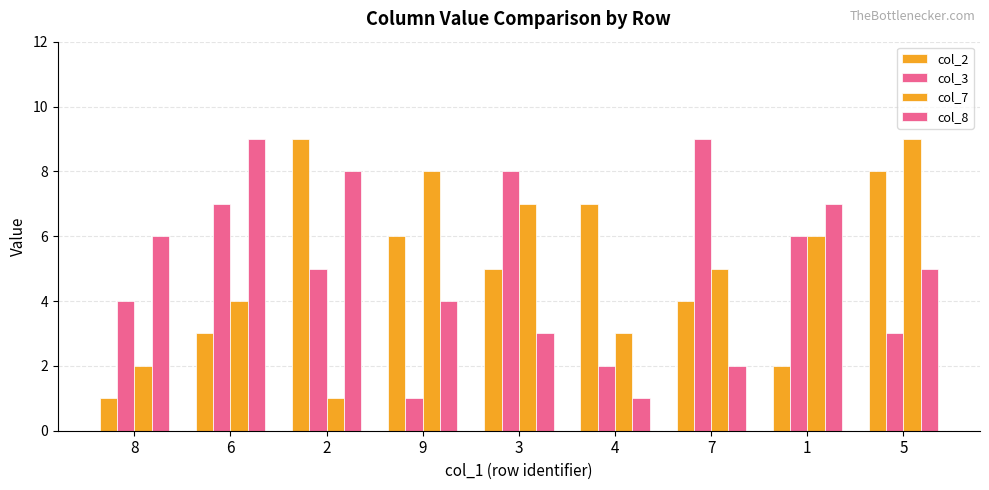

How many categories are shown in the chart?

9